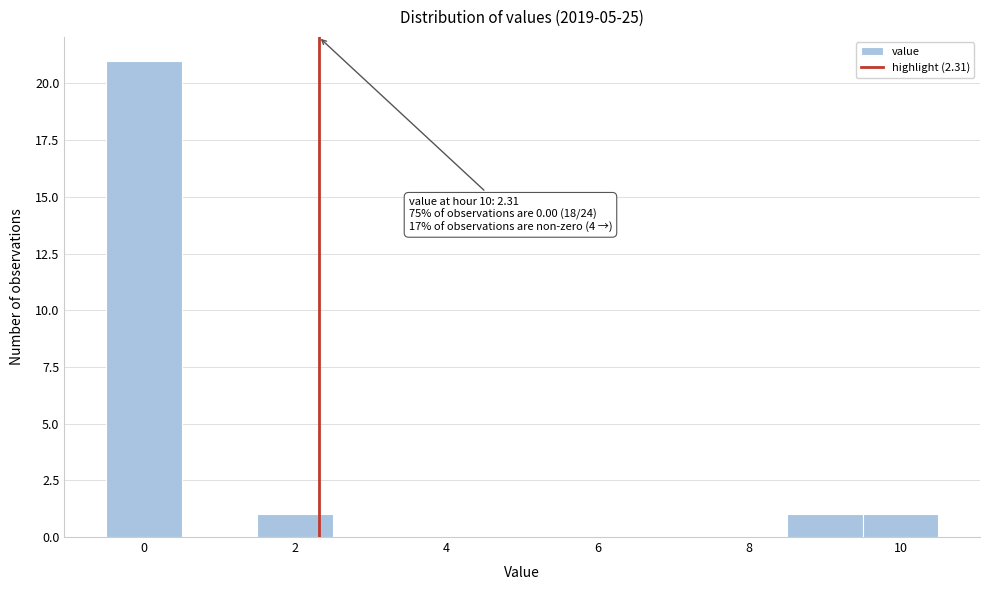

Which range on the x-axis has the tallest bar?

-0.5 to 0.5